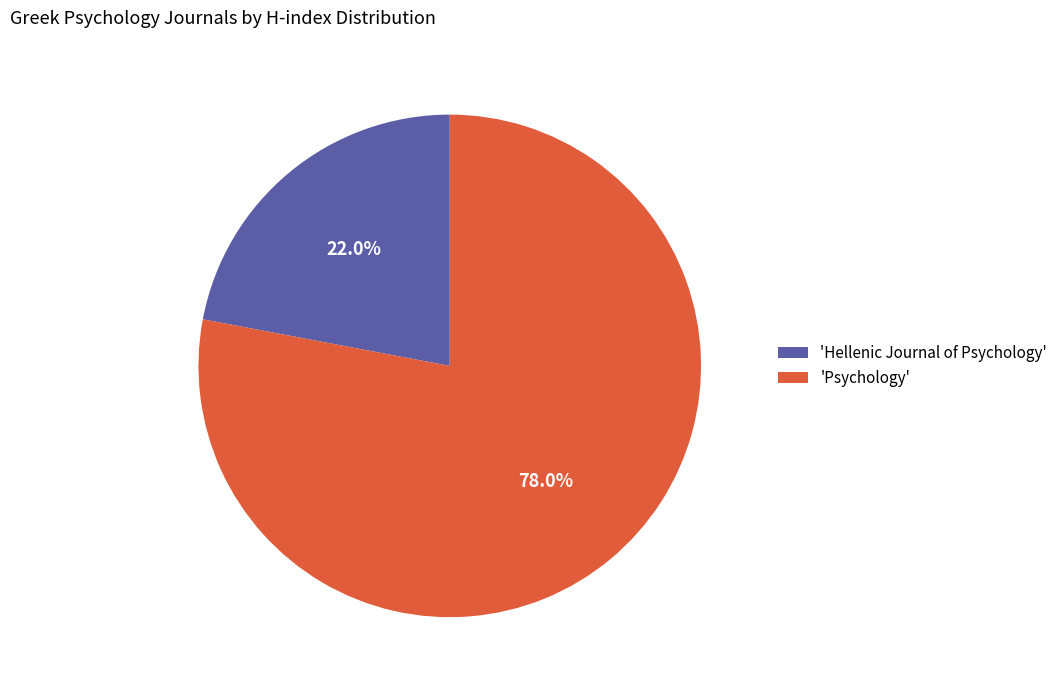

Rank the categories by value from lowest to highest.

'Hellenic Journal of Psychology', 'Psychology'